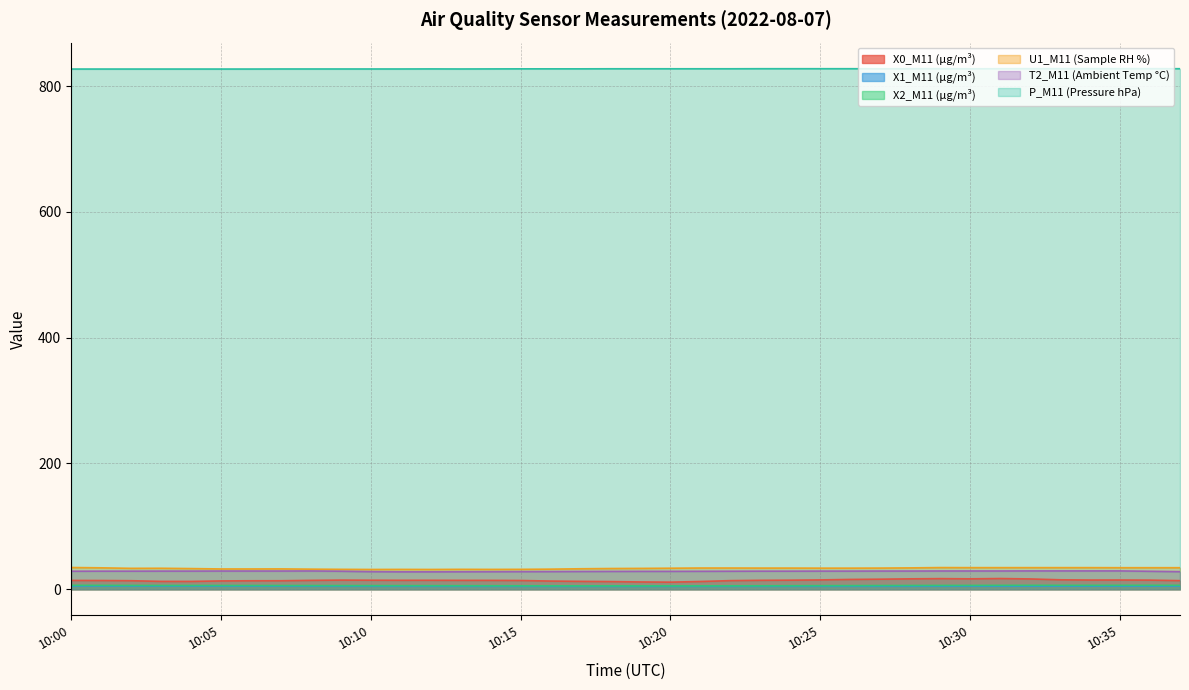

Where is U1_M11 (Sample RH %) nearest to the value 32?

10:08